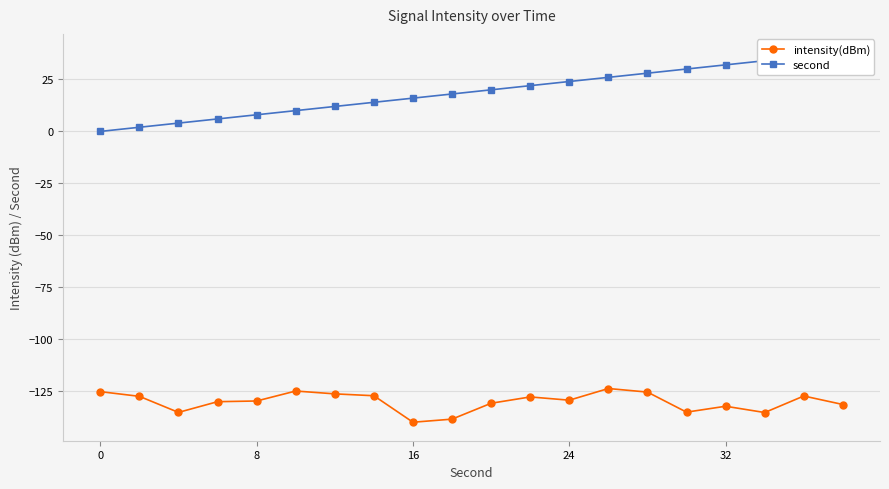

Which series has the largest total across all categories?

second